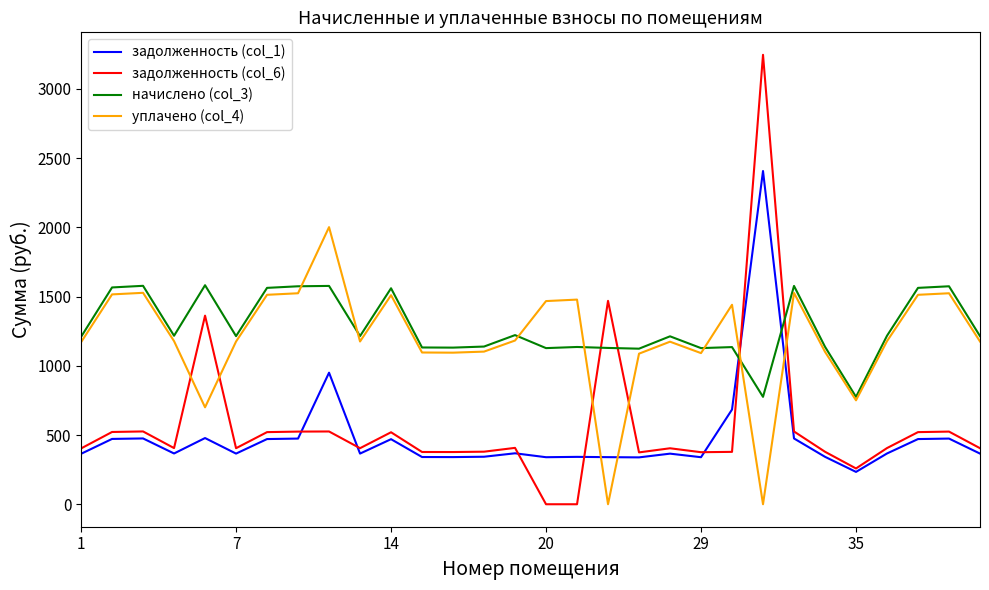

Which series has the largest range (max minus min)?

задолженность (col_6)